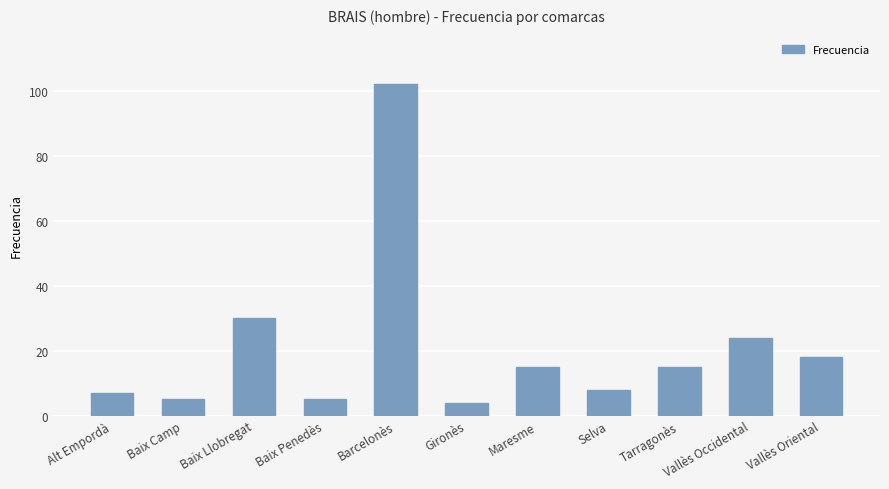

Count the number of data series in this chart.

1